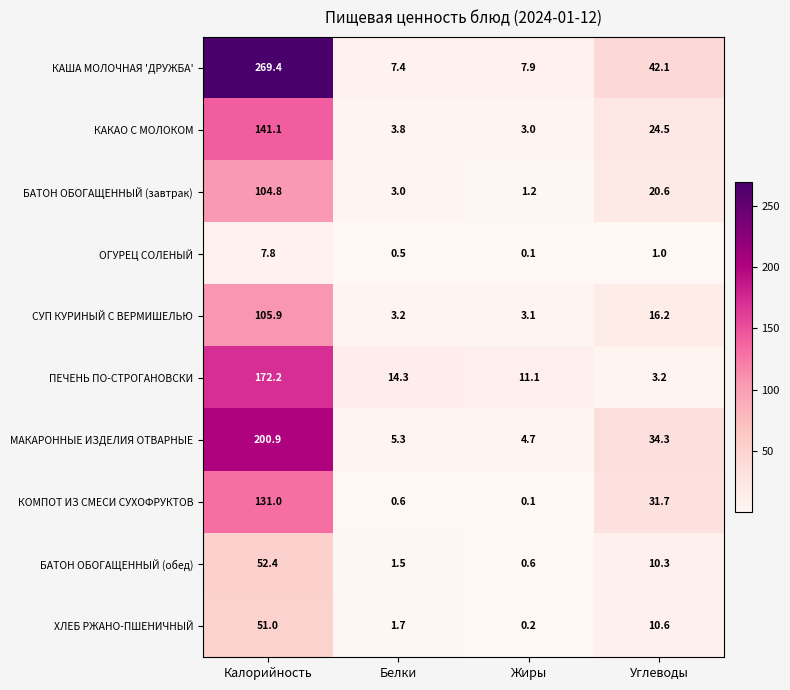

Which series has the largest total across all categories?

КАША МОЛОЧНАЯ 'ДРУЖБА'